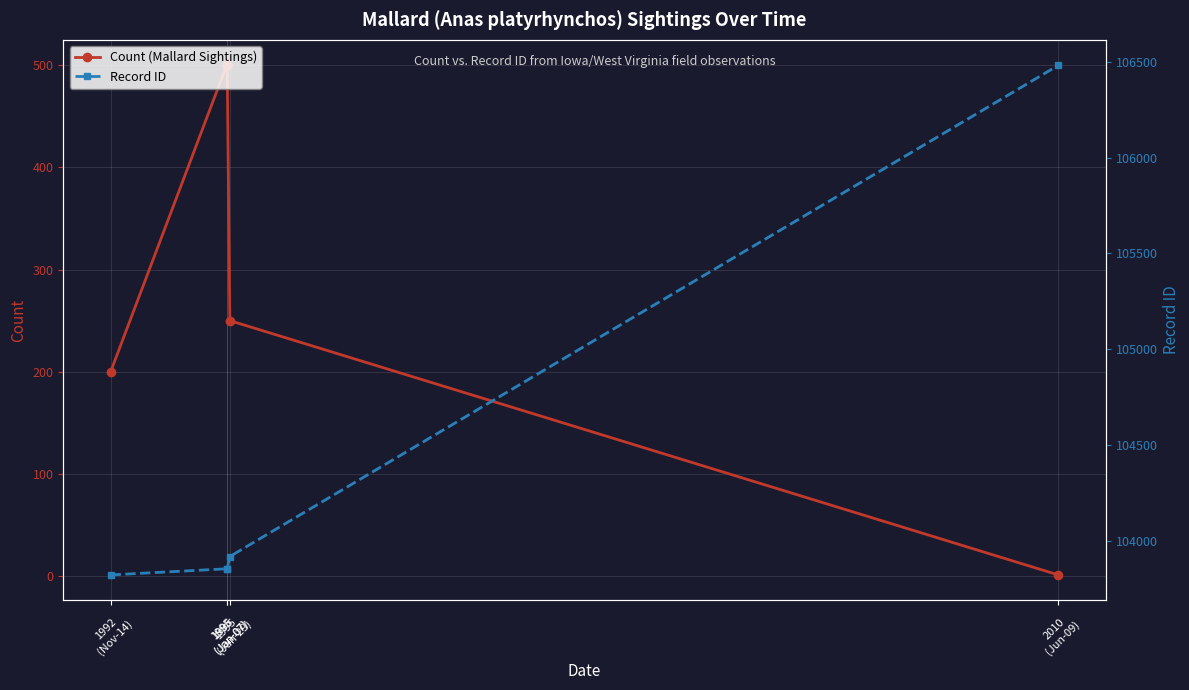

Reading left to right, extract all data points from this chart.

Count (Mallard Sightings): 1992
(Nov-14)=200	1995
(Jan-07)=500	1995
(Jan-07)=500	1995
(Jan-29)=250	2010
(Jun-09)=1
Record ID: 1992
(Nov-14)=103823	1995
(Jan-07)=103855	1995
(Jan-07)=103856	1995
(Jan-29)=103919	2010
(Jun-09)=106481